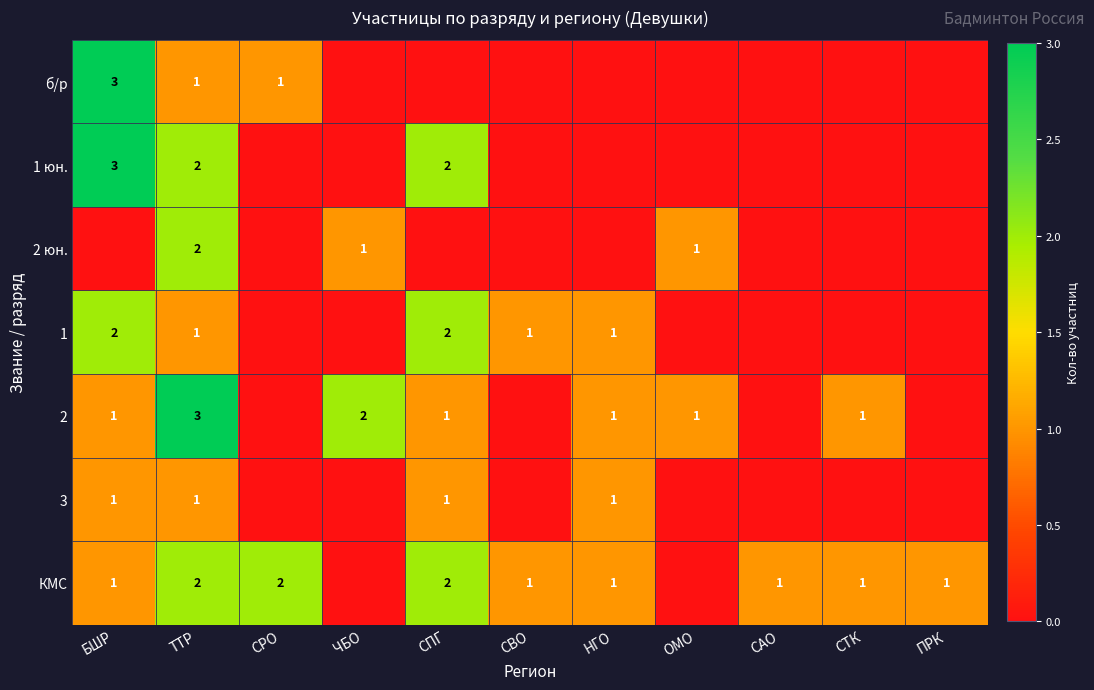

True or false: 2 has a value of 1 at ОМО.

True